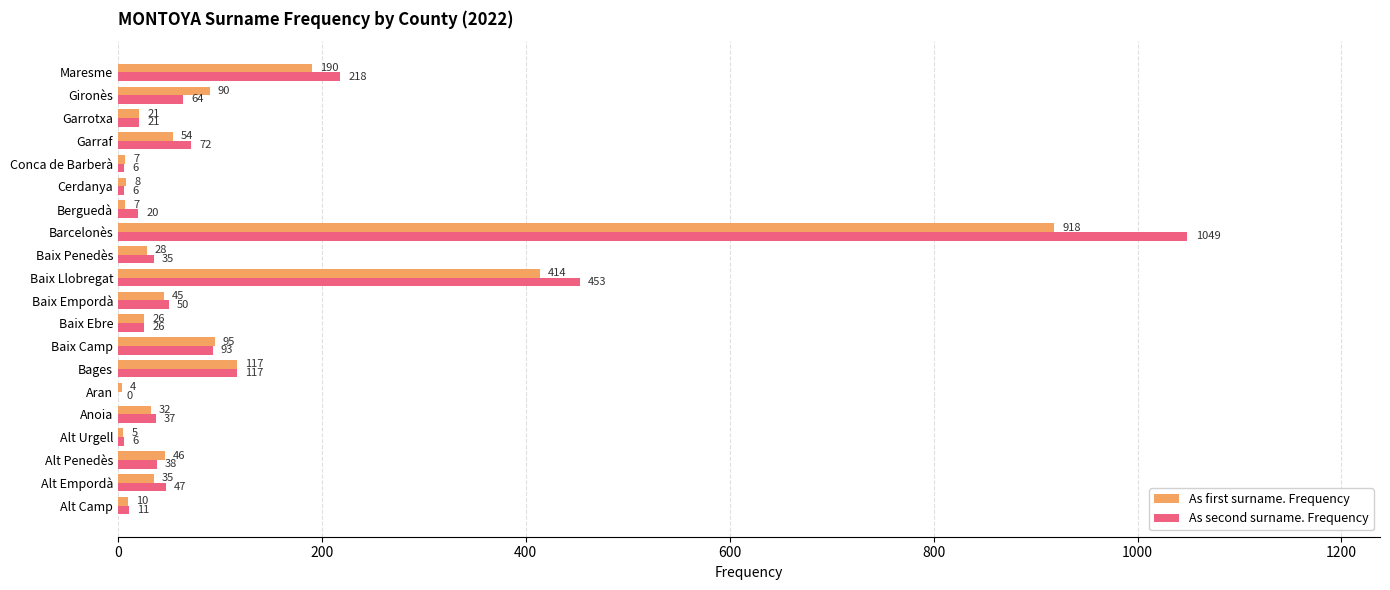

Which series changed the most between Baix Ebre and Cerdanya?

As second surname. Frequency